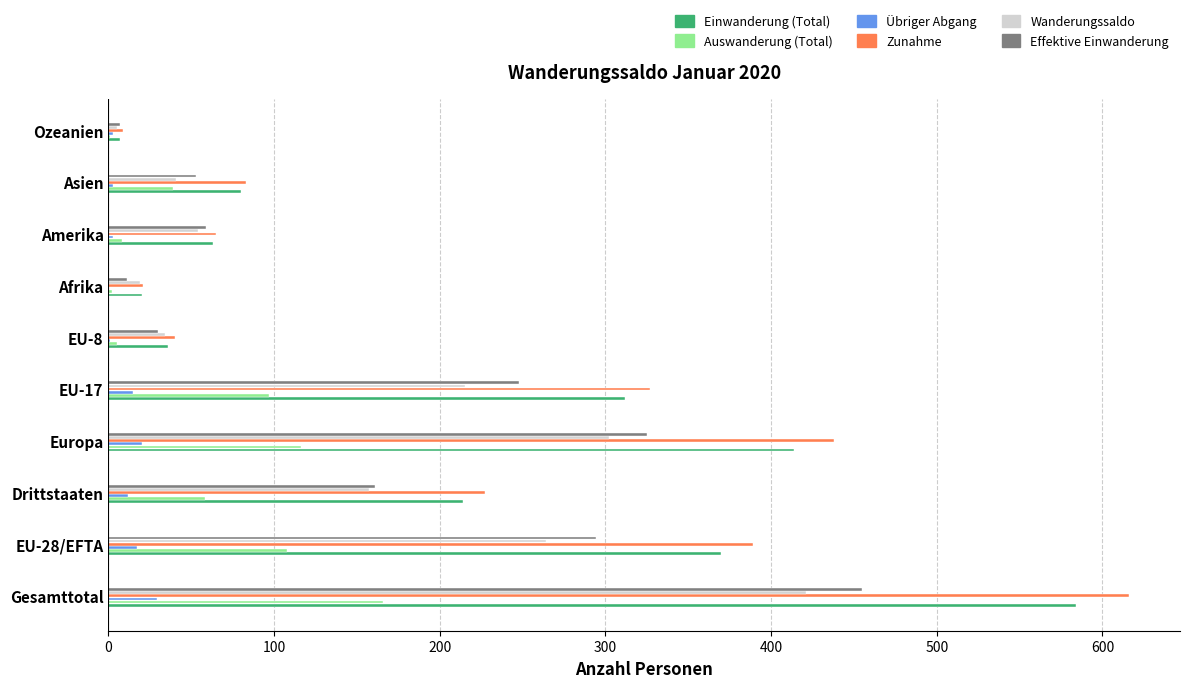

How many series are shown in this chart?

6